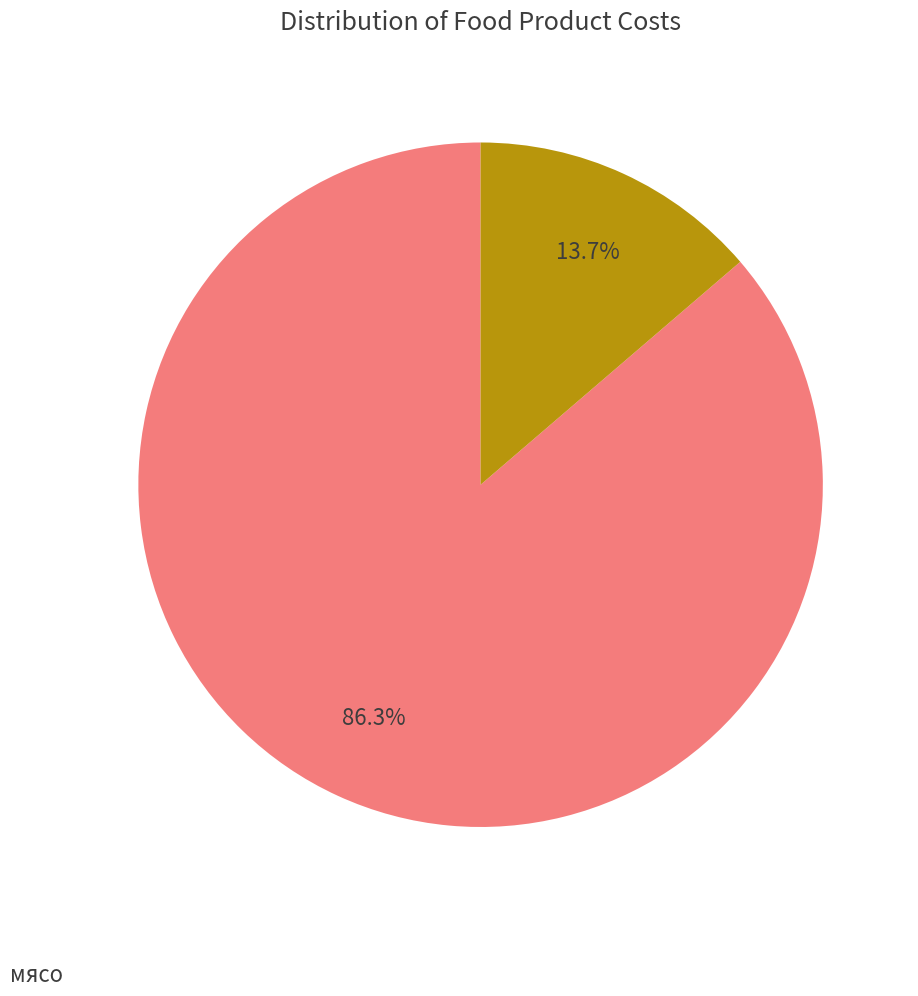

Is there any slice that represents more than half of the pie?

Yes